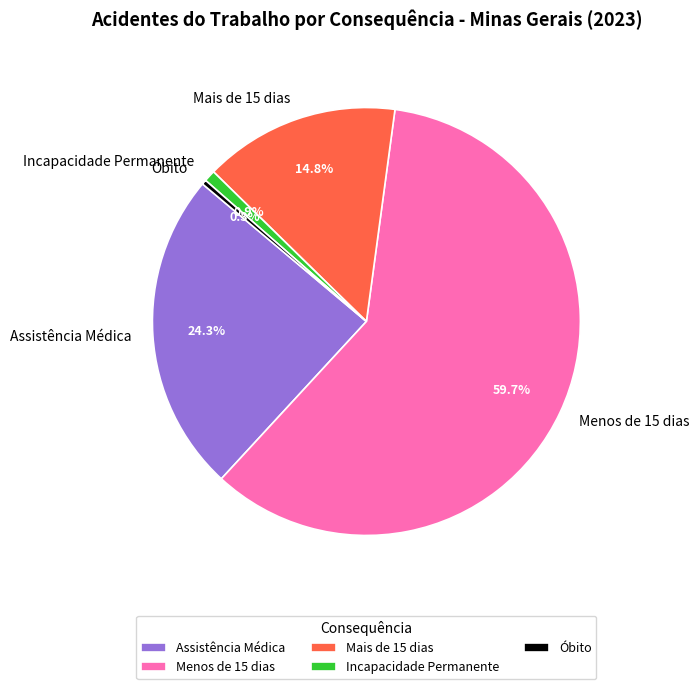

Which has a higher value, Menos de 15 dias or Assistência Médica?

Menos de 15 dias